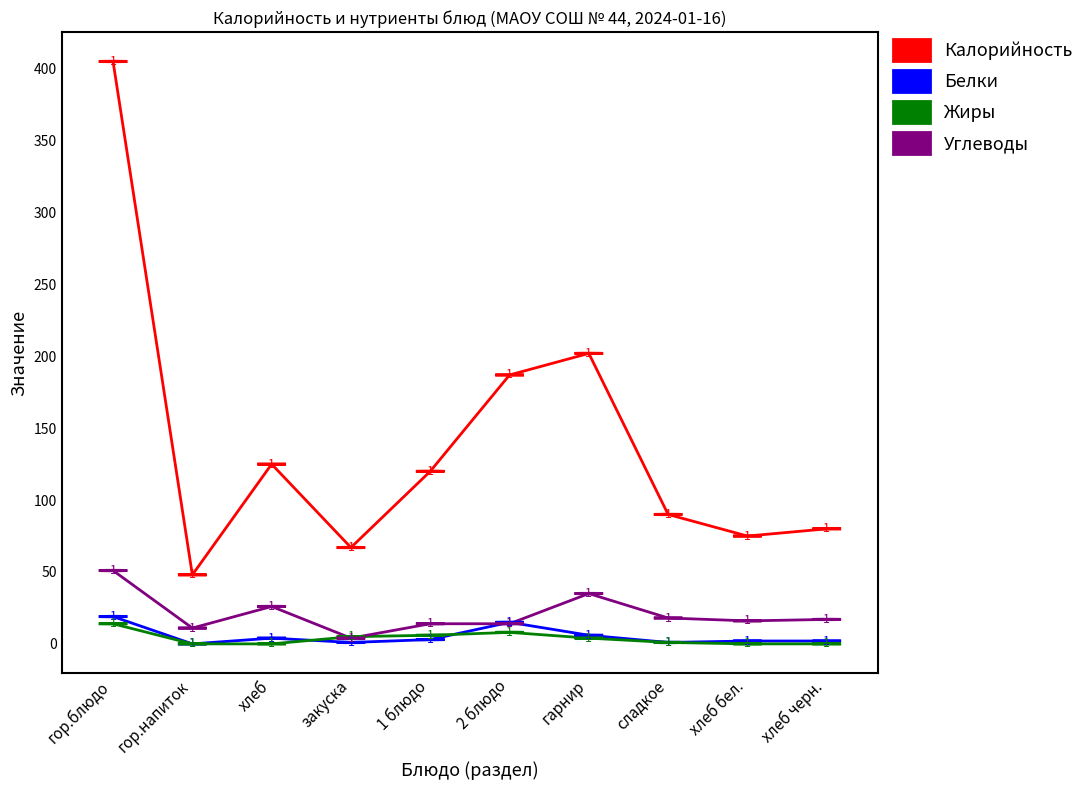

Is the value of Калорийность at хлеб greater than the value of Жиры at хлеб бел.?

Yes